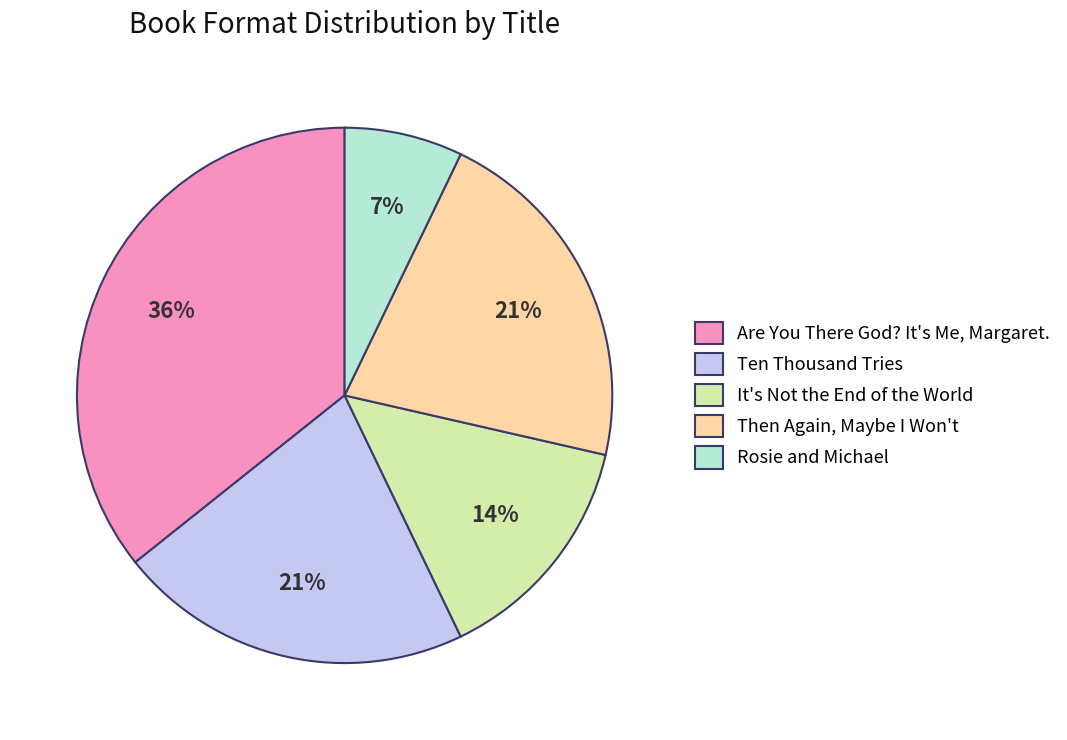

Which slice is the smallest?

Rosie and Michael